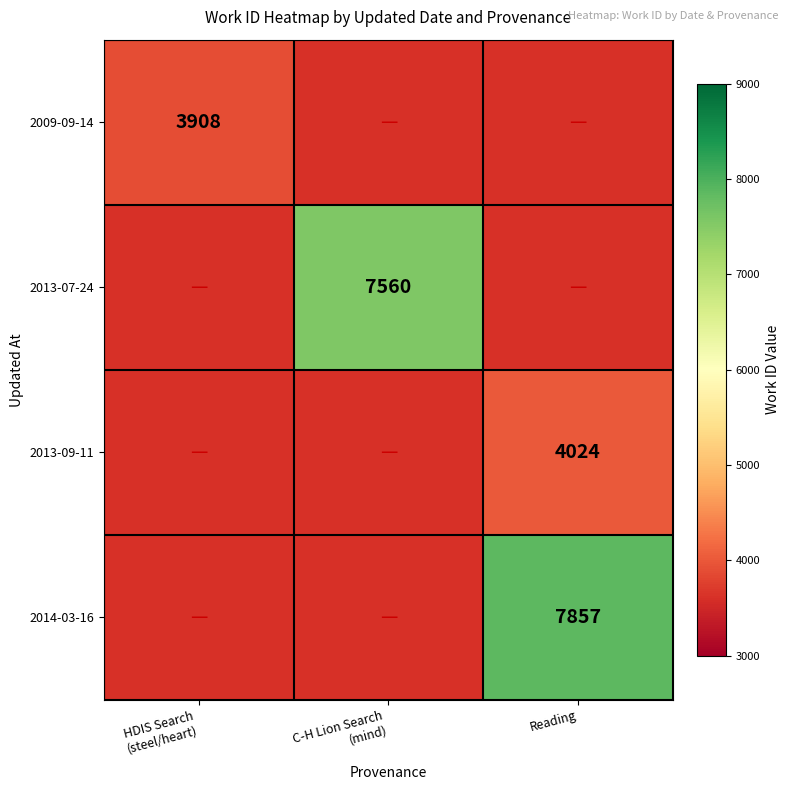

Which has a higher value, Reading or C-H Lion Search
(mind)?

C-H Lion Search
(mind)